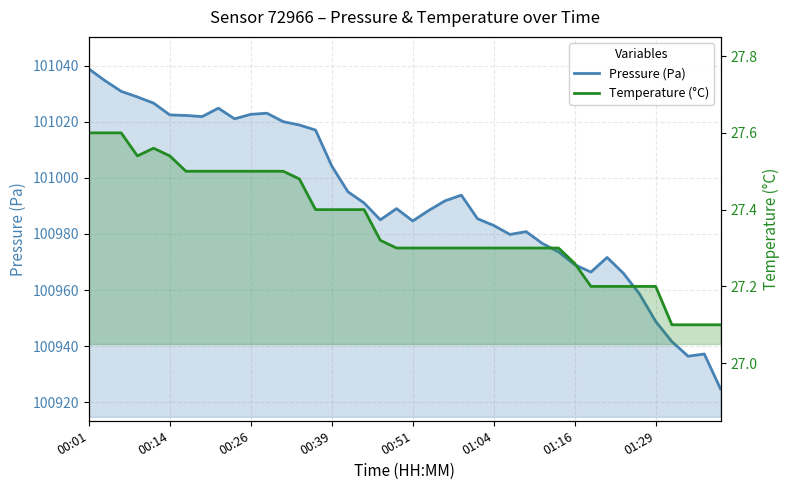

Rank the series by their average value, from highest to lowest.

Pressure (Pa), Temperature (°C)